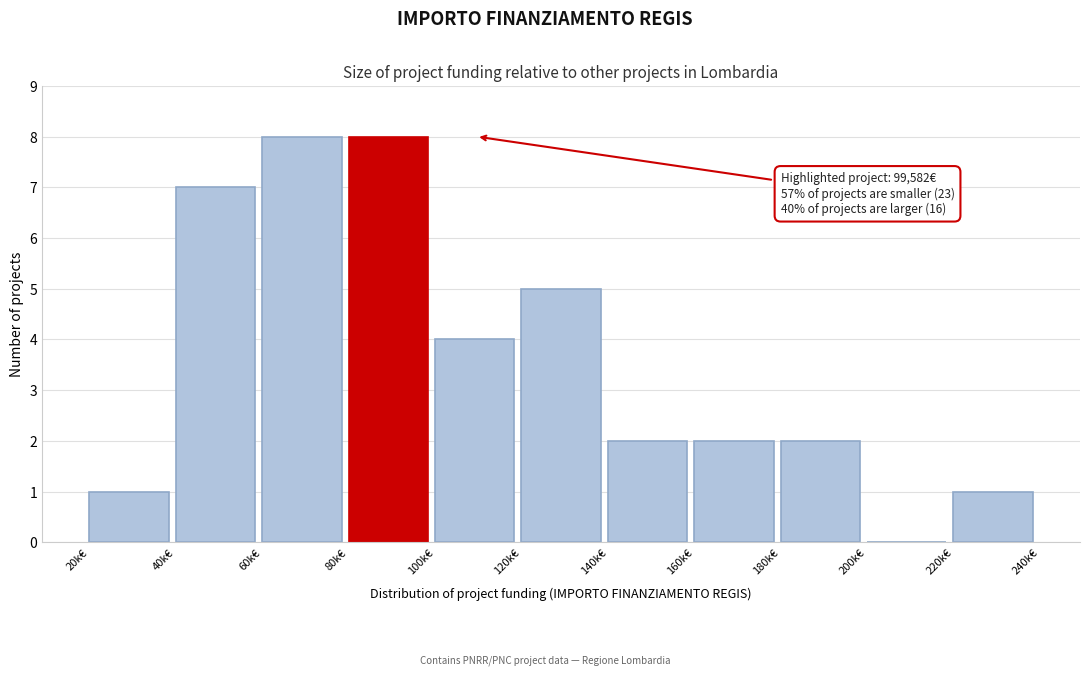

Reading left to right, transcribe all the data shown in this chart.

20k€=1	40k€=7	60k€=8	80k€=8	100k€=4	120k€=5	140k€=2	160k€=2	180k€=2	200k€=0	220k€=1